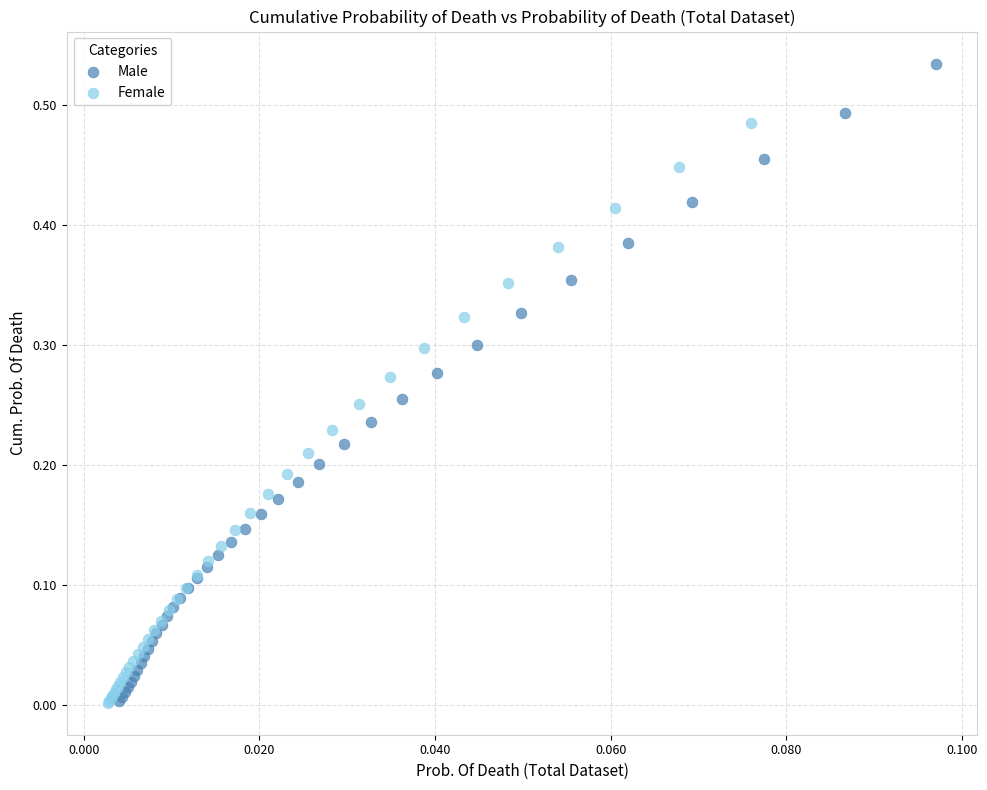

Which series reaches the maximum Y coordinate?

Male